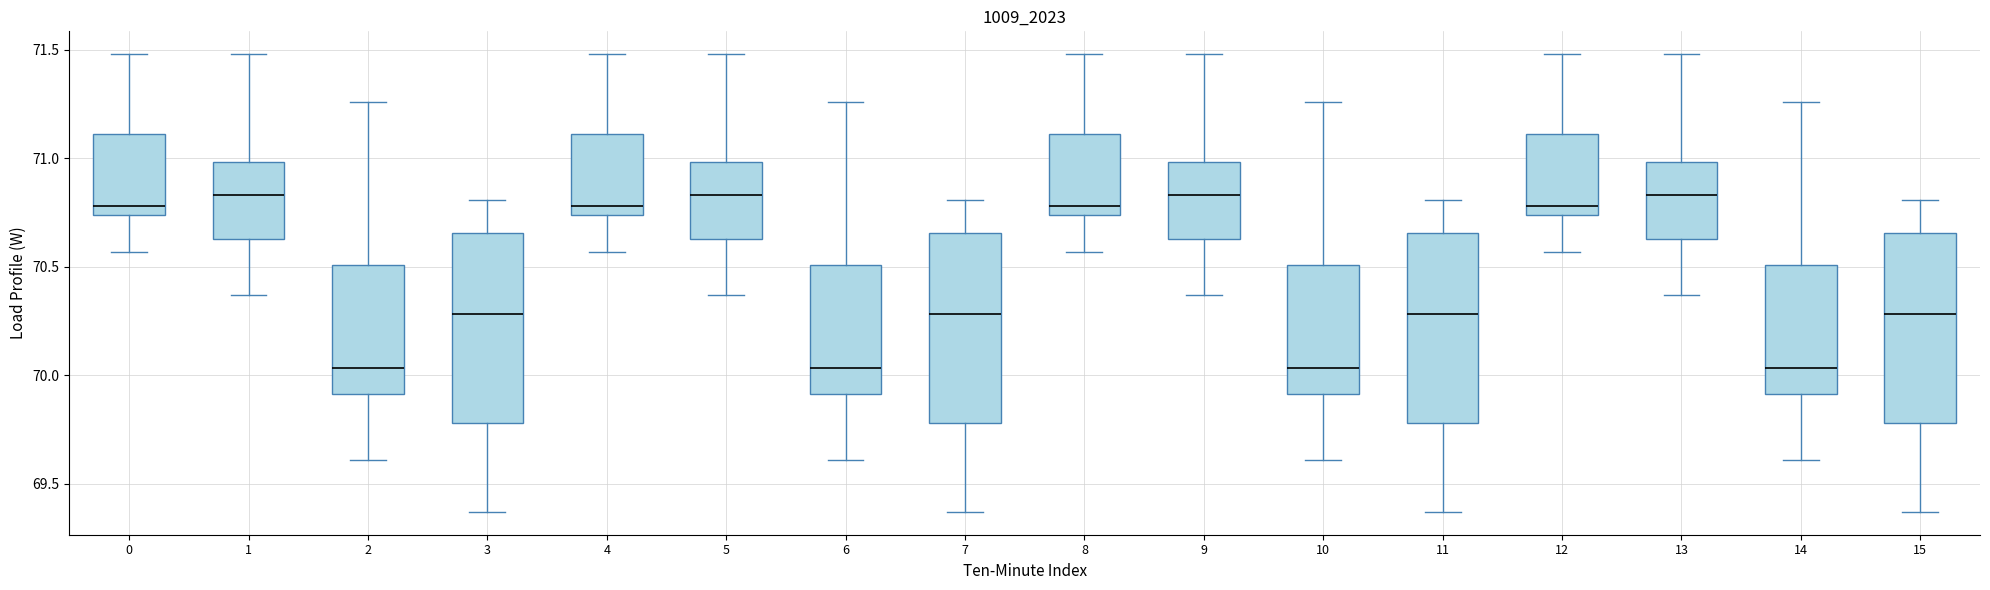

Reading left to right, transcribe this box plot: for each box, give where its median line is, the range the box spans, and where its two whiskers end, as read against the y-axis. The values are not printed on the chart, so give them approximately, as read against the axis.

0: median 70.80, box 70.75 to 71.10, whiskers 70.55 to 71.50
1: median 70.85, box 70.65 to 71.00, whiskers 70.35 to 71.50
2: median 70.05, box 69.90 to 70.50, whiskers 69.60 to 71.25
3: median 70.30, box 69.80 to 70.65, whiskers 69.35 to 70.80
4: median 70.80, box 70.75 to 71.10, whiskers 70.55 to 71.50
5: median 70.85, box 70.65 to 71.00, whiskers 70.35 to 71.50
6: median 70.05, box 69.90 to 70.50, whiskers 69.60 to 71.25
7: median 70.30, box 69.80 to 70.65, whiskers 69.35 to 70.80
8: median 70.80, box 70.75 to 71.10, whiskers 70.55 to 71.50
9: median 70.85, box 70.65 to 71.00, whiskers 70.35 to 71.50
10: median 70.05, box 69.90 to 70.50, whiskers 69.60 to 71.25
11: median 70.30, box 69.80 to 70.65, whiskers 69.35 to 70.80
12: median 70.80, box 70.75 to 71.10, whiskers 70.55 to 71.50
13: median 70.85, box 70.65 to 71.00, whiskers 70.35 to 71.50
14: median 70.05, box 69.90 to 70.50, whiskers 69.60 to 71.25
15: median 70.30, box 69.80 to 70.65, whiskers 69.35 to 70.80